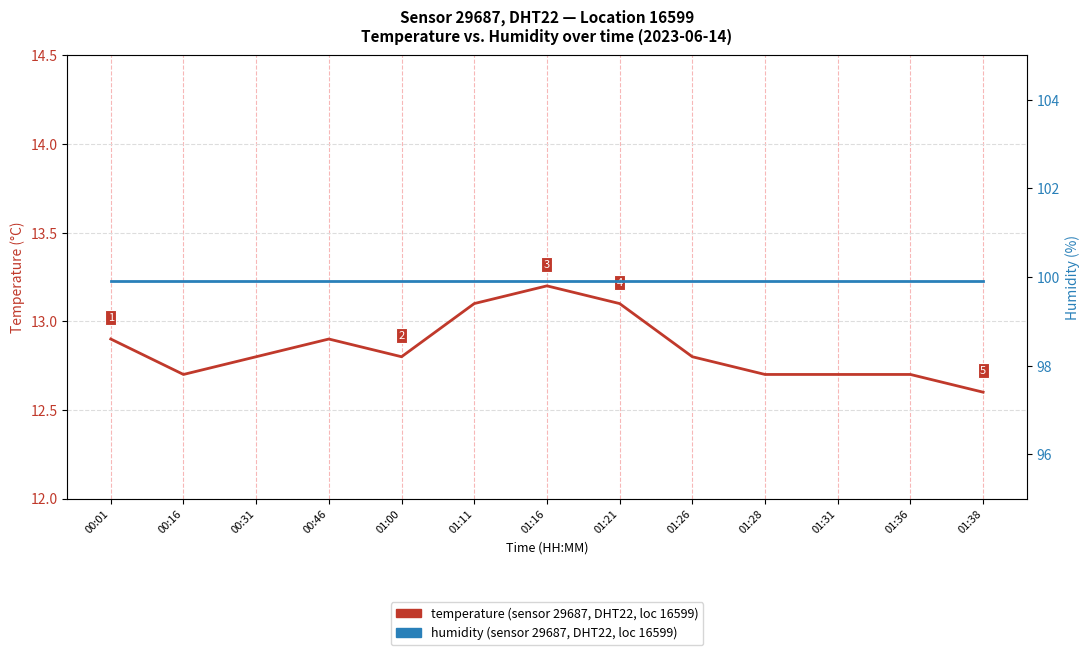

Which category has the highest value in the temperature series?

01:16